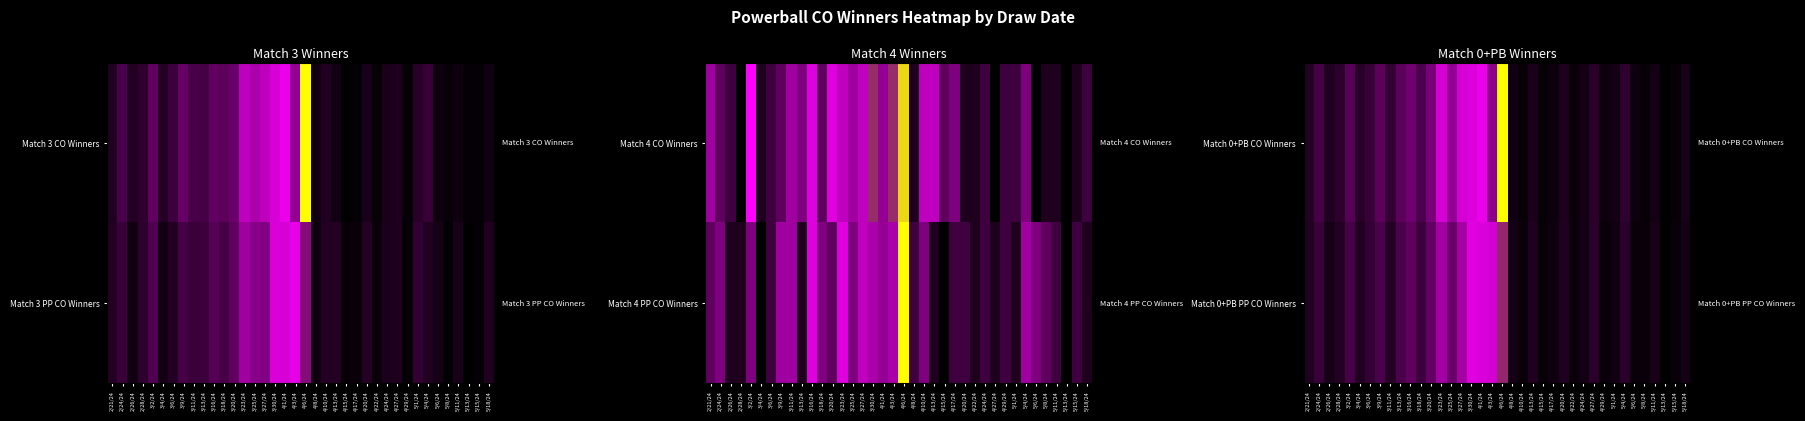

At which label does Match 0+PB PP CO Winners reach its peak?

4/6/24